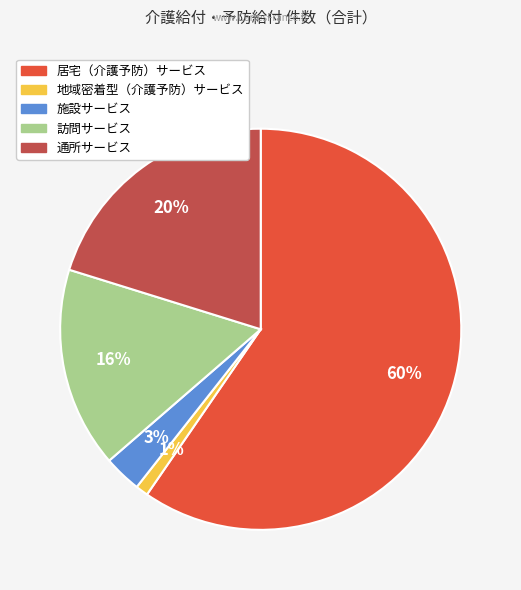

Is it true that 施設サービス is 3% of the pie?

True